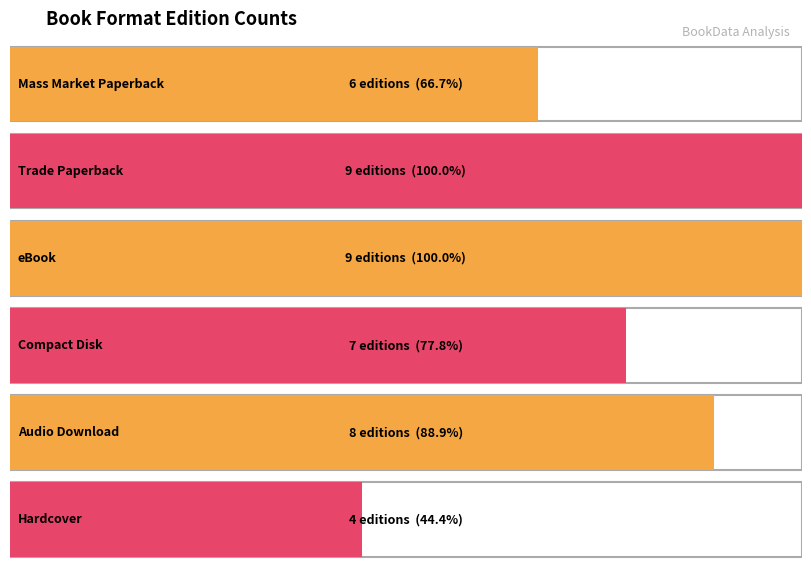

What is the smallest value displayed?

4